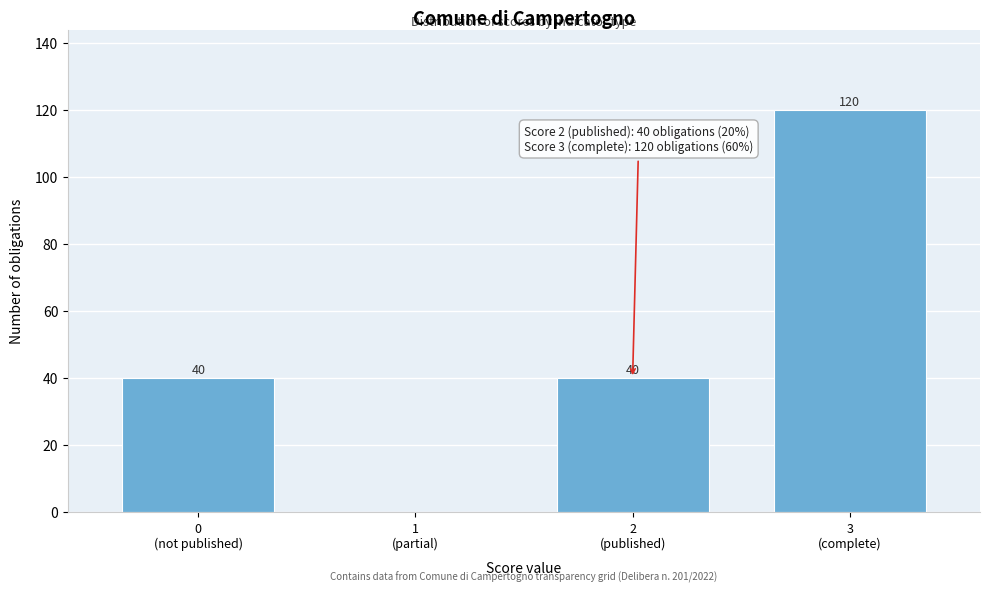

What is the maximum value shown in the chart?

120